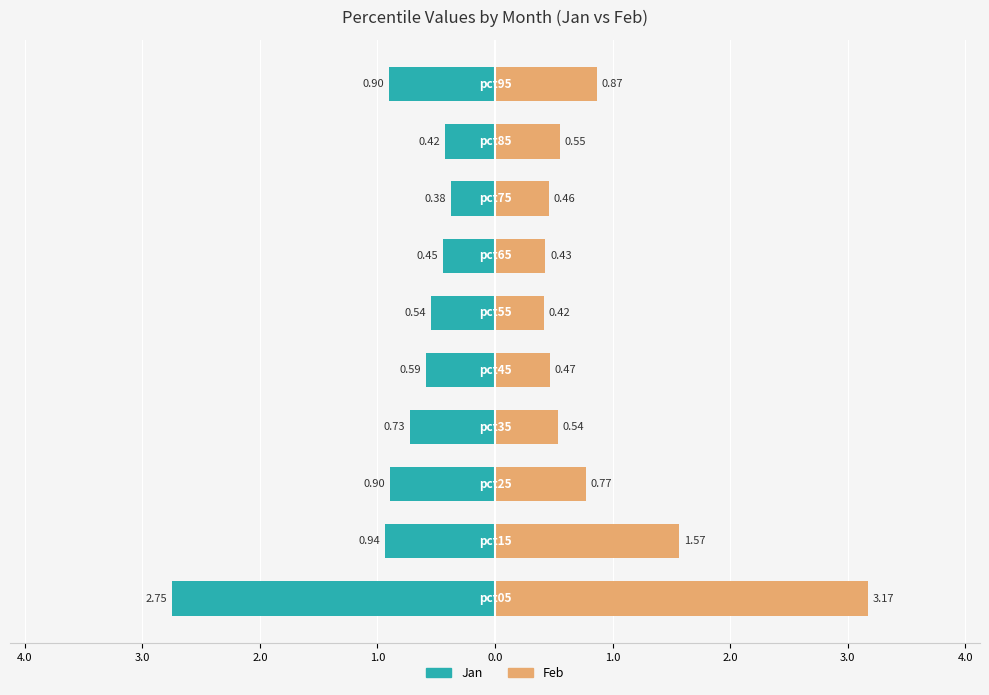

The Feb series shows 0.5 at 0.0. True or false?

False